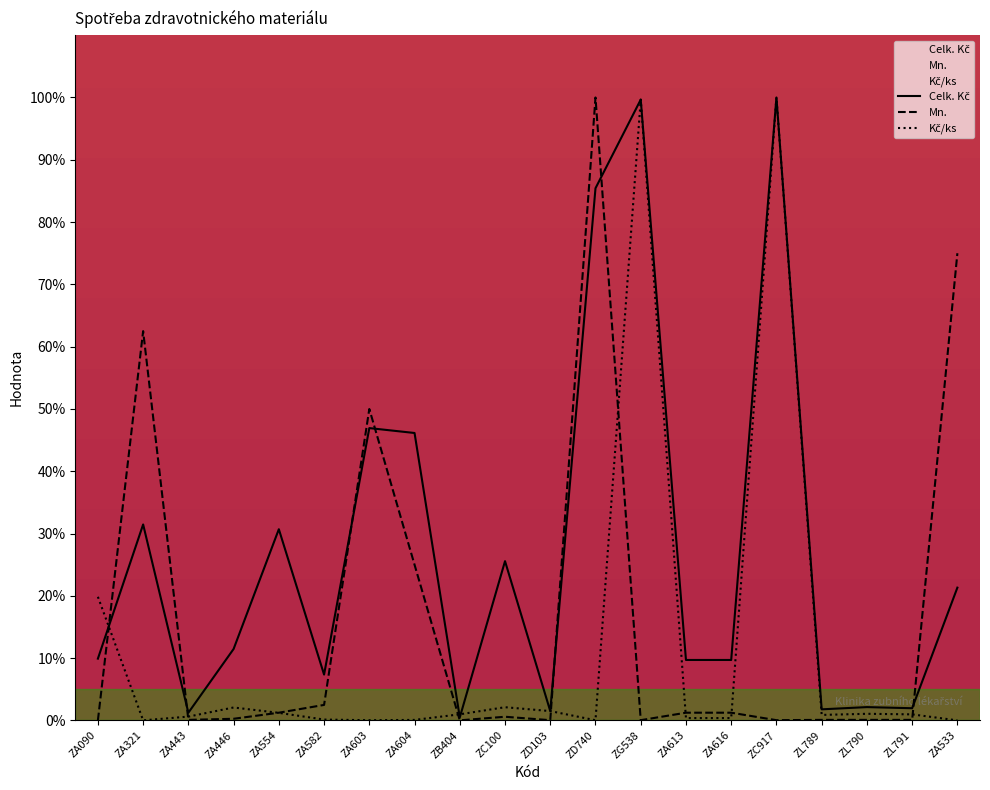

Reading right to left, what are all the values shown in this chart?

Celk. Kč: ZA533=21.3	ZL791=2.0	ZL790=2.1	ZL789=1.8	ZC917=100.0	ZA616=9.7	ZA613=9.7	ZG538=99.7	ZD740=85.4	ZD103=1.5	ZC100=25.6	ZB404=0.5	ZA604=46.1	ZA603=46.9	ZA582=7.4	ZA554=30.7	ZA446=11.5	ZA443=1.2	ZA321=31.5	ZA090=9.9
Mn.: ZA533=75.0	ZL791=0.1	ZL790=0.1	ZL789=0.1	ZC917=0.1	ZA616=1.2	ZA613=1.2	ZG538=0.1	ZD740=100.0	ZD103=0.1	ZC100=0.6	ZB404=0.0	ZA604=25.0	ZA603=50.0	ZA582=2.5	ZA554=1.2	ZA446=0.3	ZA443=0.1	ZA321=62.5	ZA090=0.0
Kč/ks: ZA533=0.0	ZL791=1.0	ZL790=1.1	ZL789=0.9	ZC917=100.0	ZA616=0.4	ZA613=0.4	ZG538=99.7	ZD740=0.0	ZD103=1.5	ZC100=2.1	ZB404=1.0	ZA604=0.1	ZA603=0.0	ZA582=0.1	ZA554=1.2	ZA446=2.1	ZA443=0.6	ZA321=0.0	ZA090=19.9